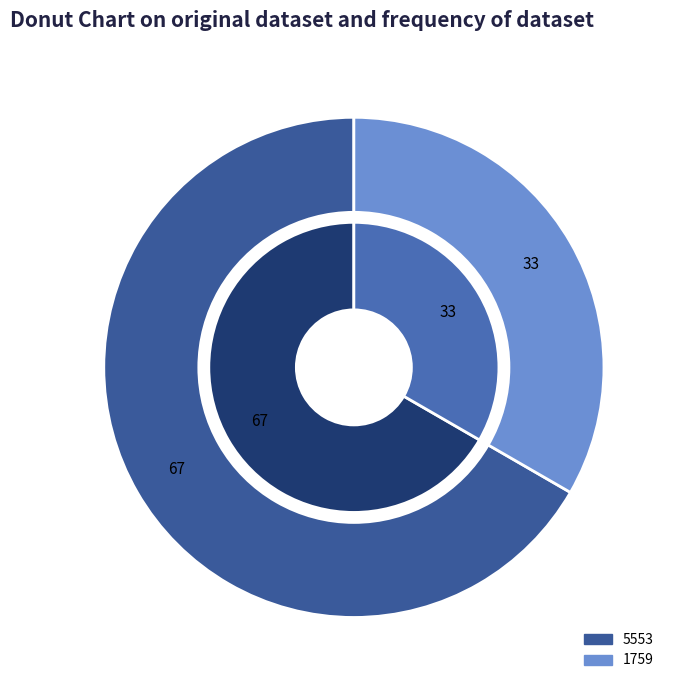

Which slice is the smallest?

1759